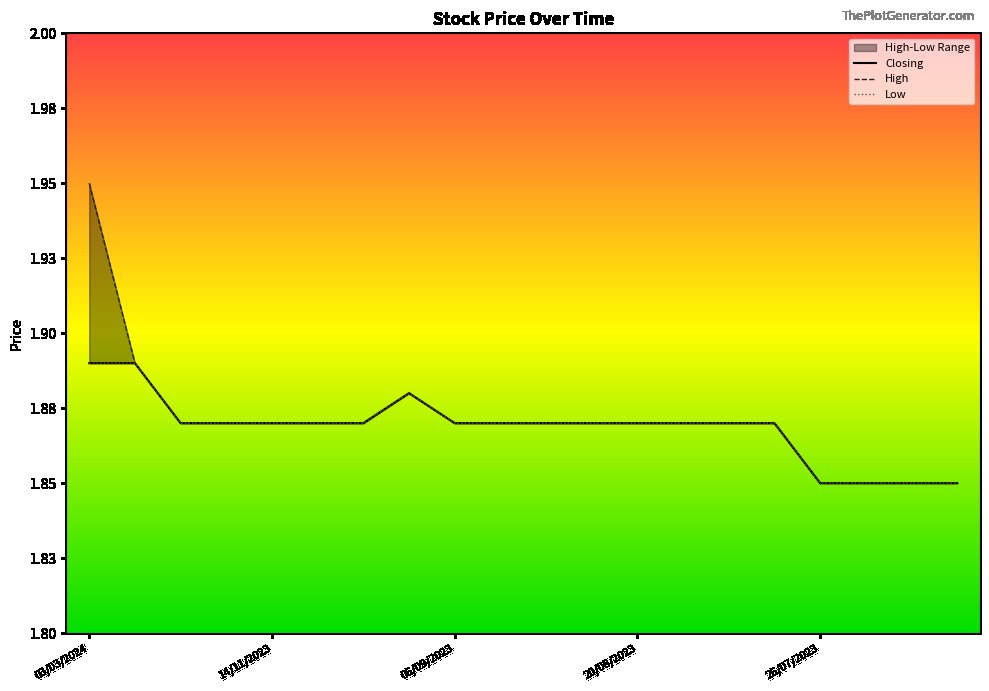

Reading right to left, list all the values displayed in this chart.

High: 1.9	1.9	1.9	1.9	1.9	1.9	1.9	1.9	1.9	1.9	1.9	1.9	1.9	1.9	1.9	1.9	1.9	1.9	1.9	1.9
Low: 1.9	1.9	1.9	1.9	1.9	1.9	1.9	1.9	1.9	1.9	1.9	1.9	1.9	1.9	1.9	1.9	1.9	1.9	1.9	1.9
Closing: 1.9	1.9	1.9	1.9	1.9	1.9	1.9	1.9	1.9	1.9	1.9	1.9	1.9	1.9	1.9	1.9	1.9	1.9	1.9	1.9